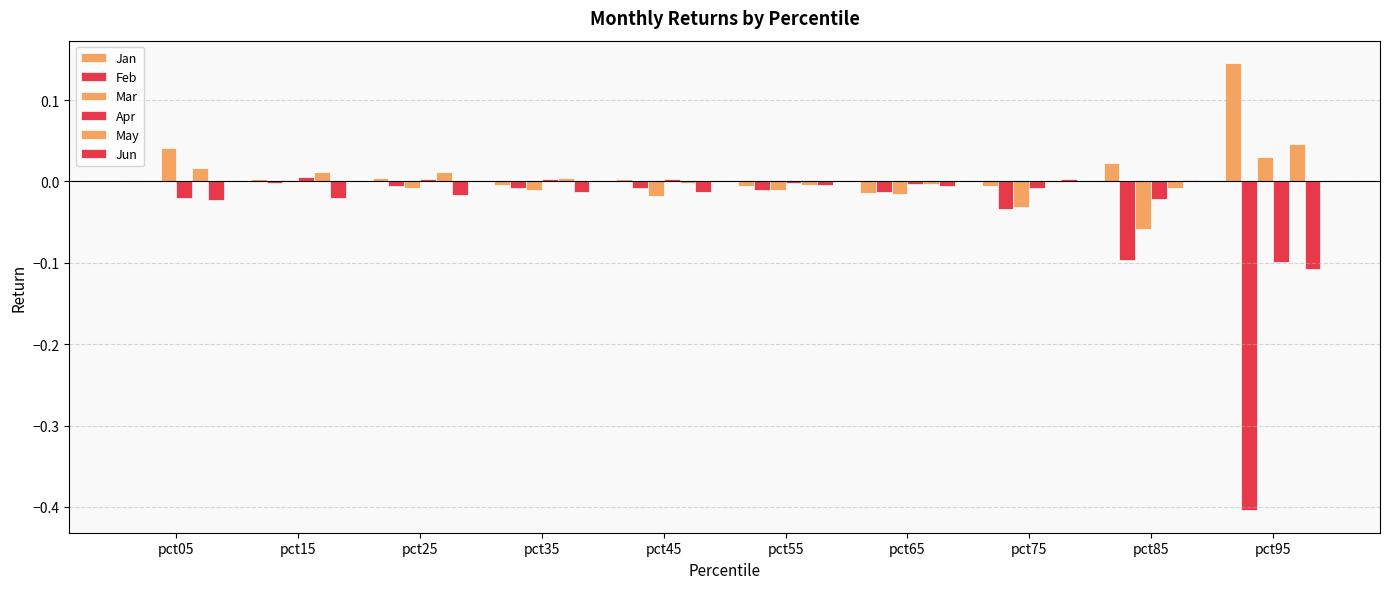

How many series are shown in this chart?

6